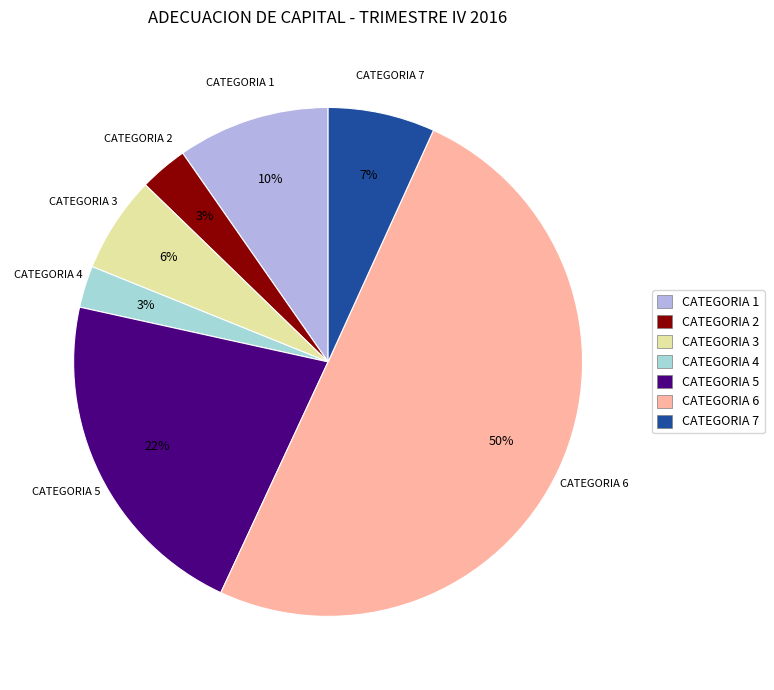

Does CATEGORIA 7 account for over 50% of the chart?

No